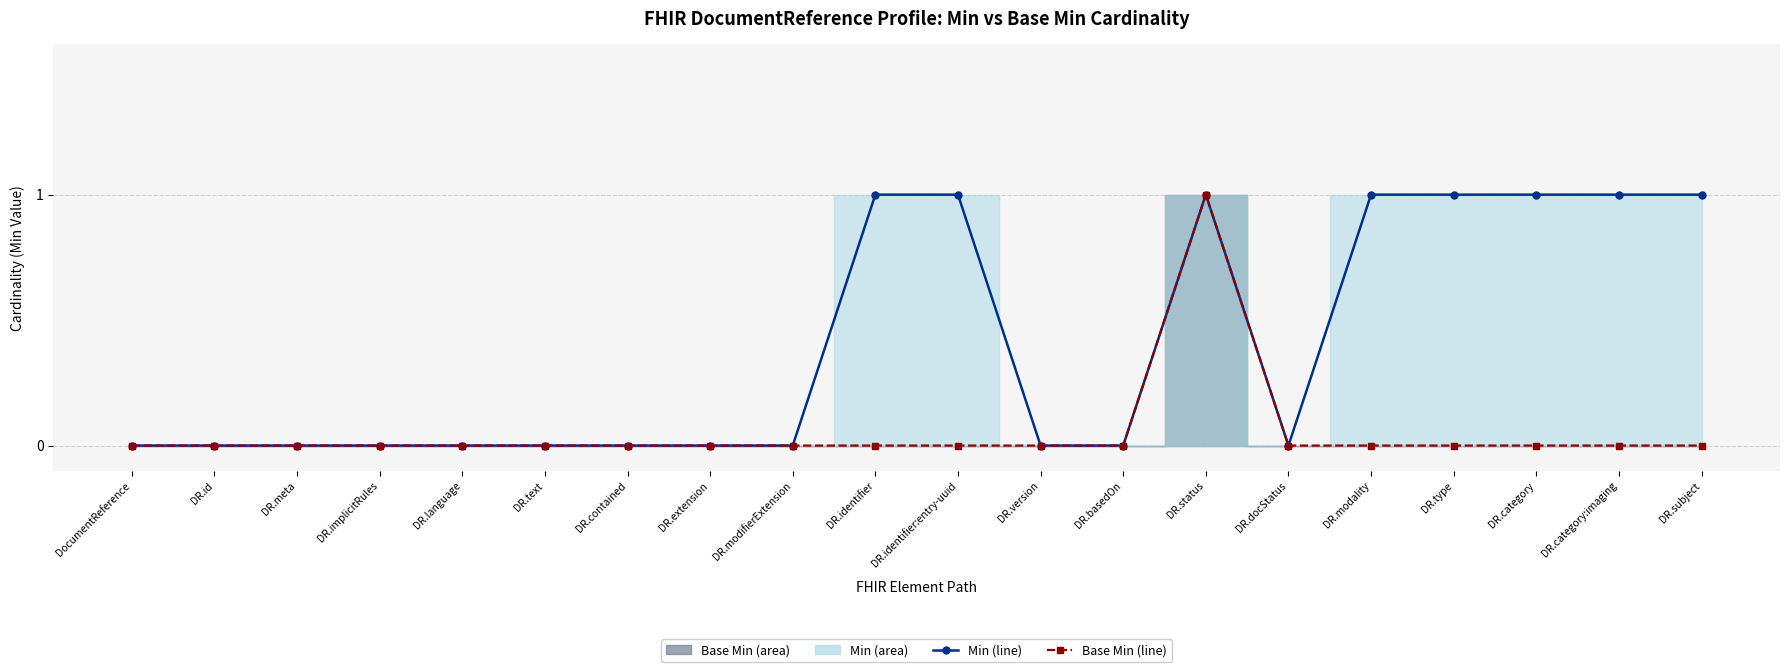

True or false: Base Min (line) and Min (line) intersect in this chart.

False